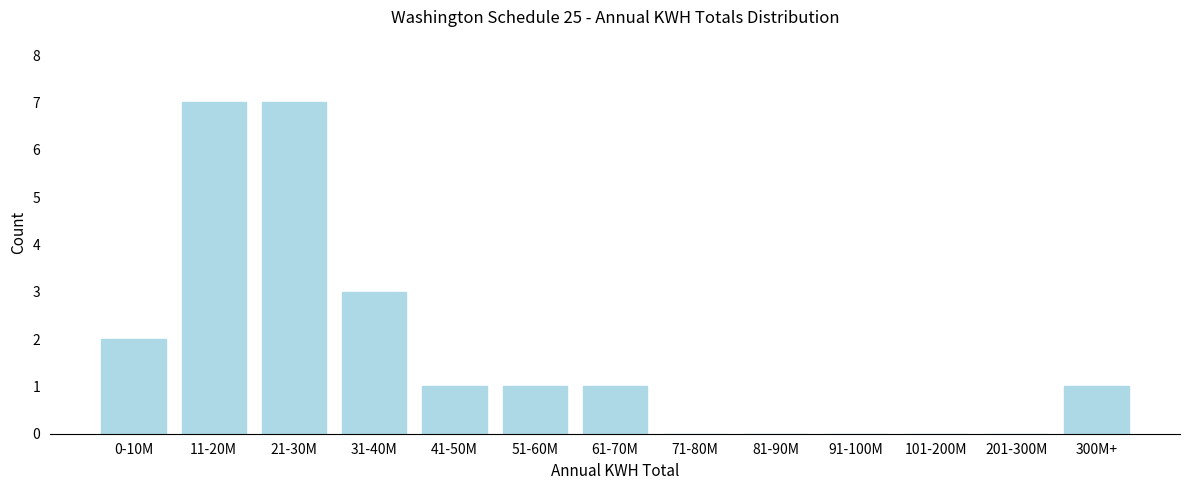

Reading right to left, what are all the values shown in this chart?

300M+=1	201-300M=0	101-200M=0	91-100M=0	81-90M=0	71-80M=0	61-70M=1	51-60M=1	41-50M=1	31-40M=3	21-30M=7	11-20M=7	0-10M=2